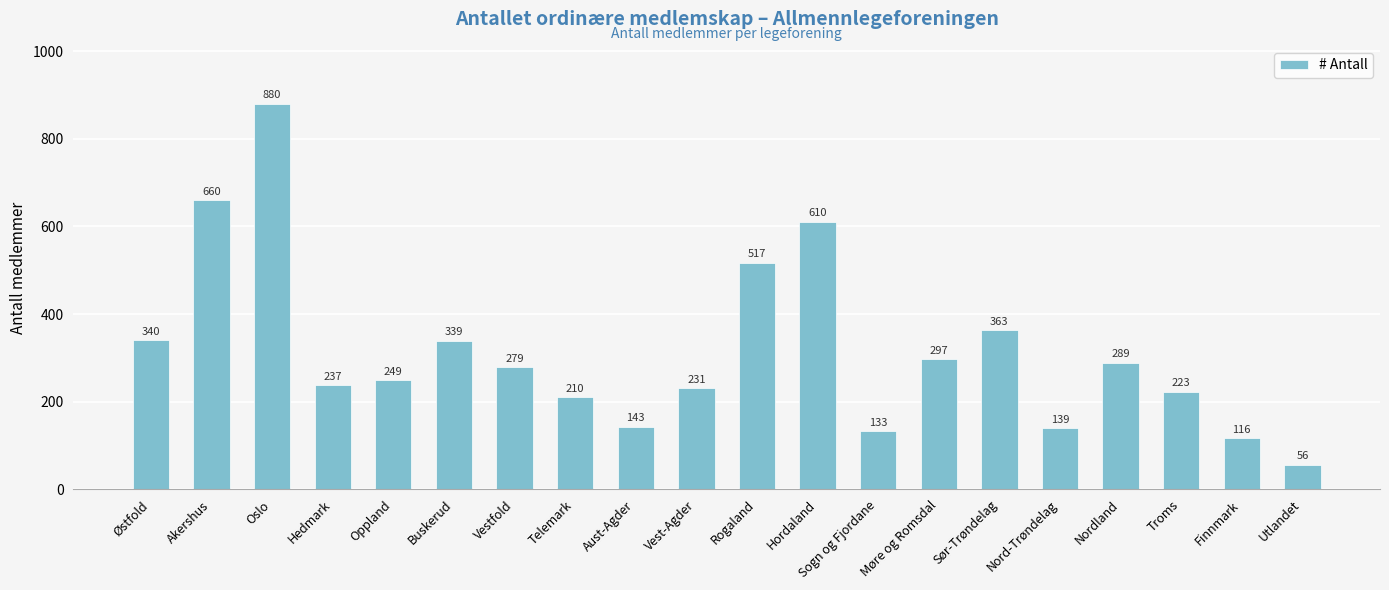

What is the ratio of the value at Vest-Agder to the value at Finnmark?

2.0